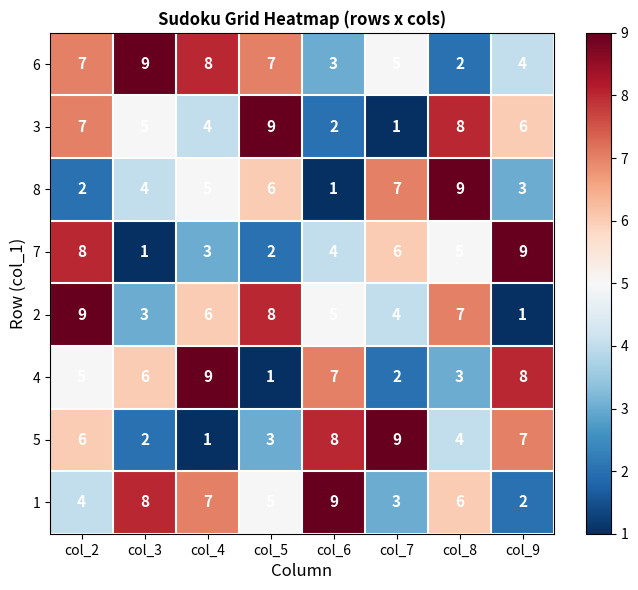

Where is 6 nearest to the value 5?

col_7